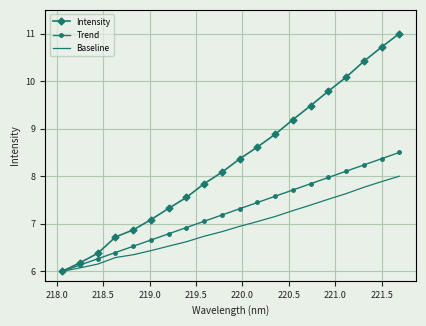

List the series in order of their peak value, lowest first.

Baseline, Trend, Intensity